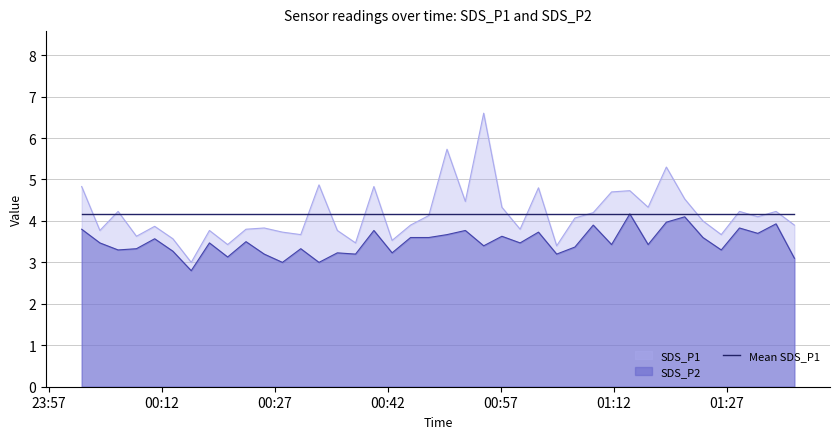

In SDS_P1, how many points are higher than both neighbors (excluding endpoints)?

13